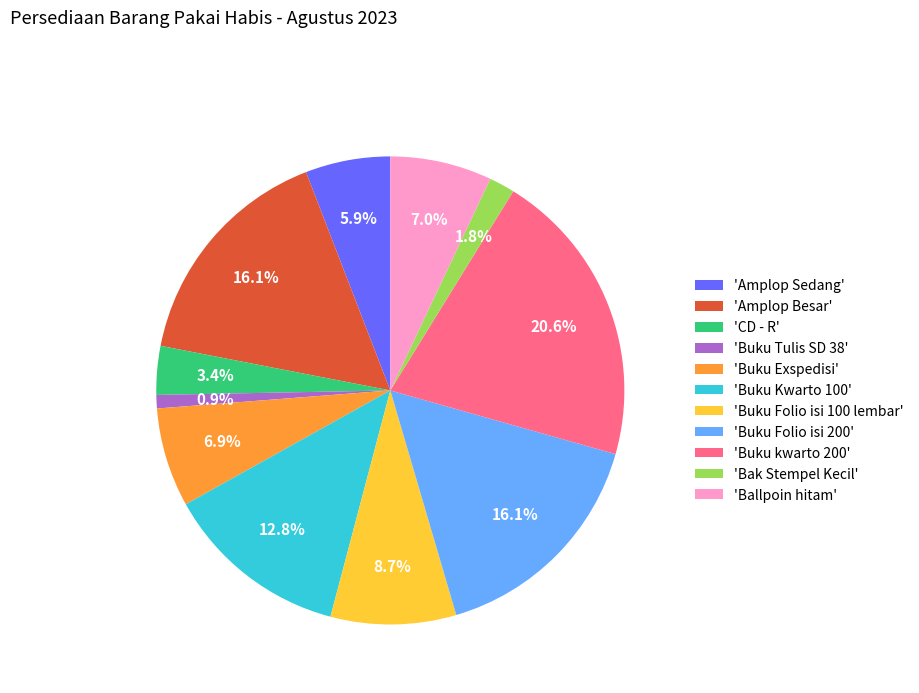

What is the smallest slice in the pie chart?

'Buku Tulis SD 38'